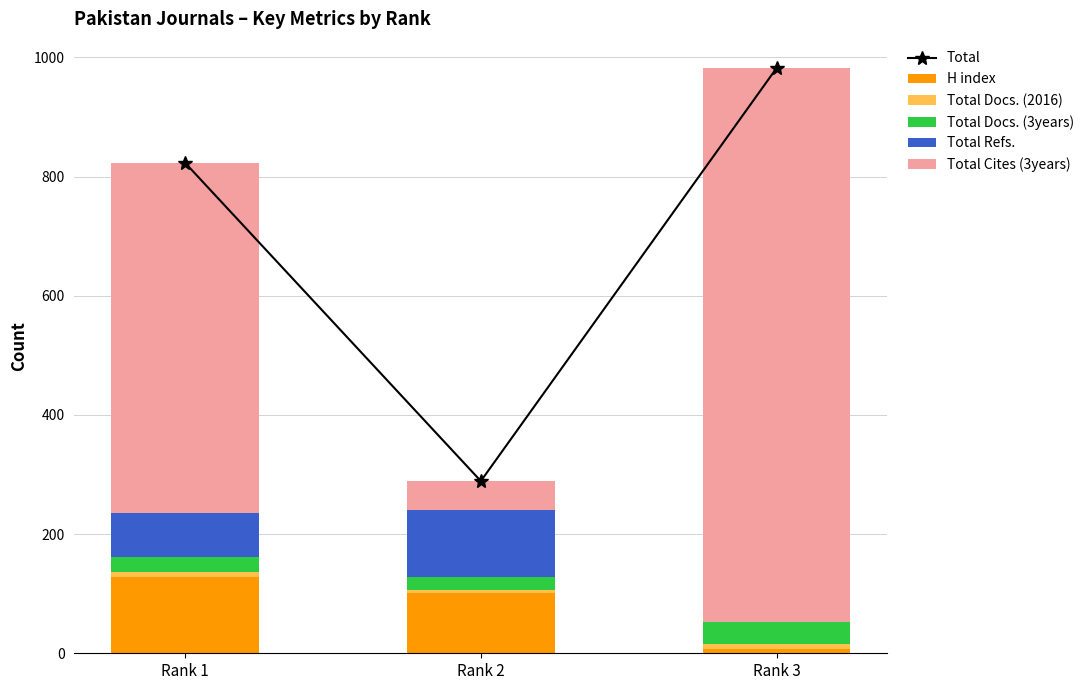

Count the Total Refs. values in the range 0 to 112.

3